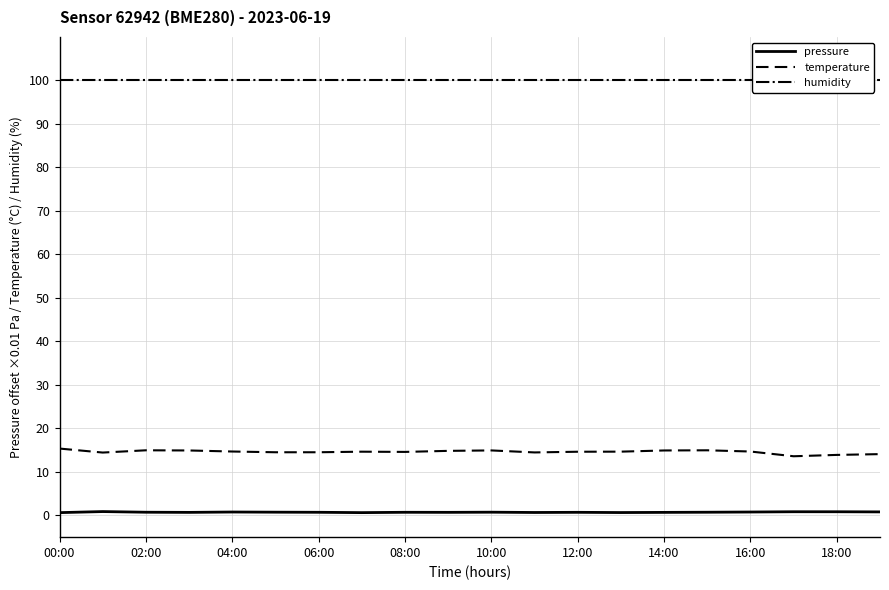

The value of temperature at 14:00 is 14.9. True or false?

True